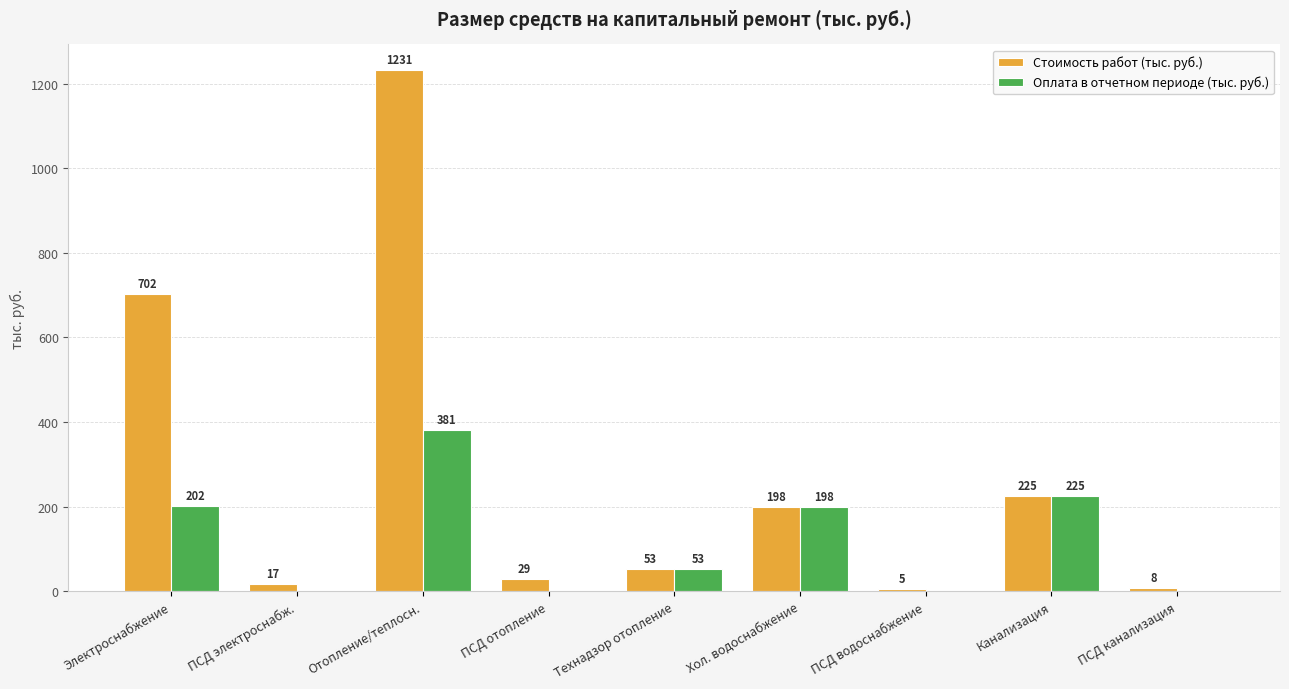

Which label corresponds to the largest value in the chart?

Отопление/теплосн.